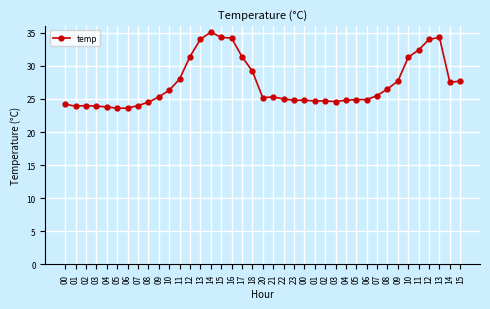

Rank the categories by value from highest to lowest.

14, 15, 13, 16, 13, 12, 11, 12, 17, 10, 18, 11, 09, 15, 14, 08, 10, 07, 09, 21, 20, 22, 05, 06, 23, 00, 04, 01, 02, 03, 08, 00, 02, 07, 01, 03, 04, 05, 06